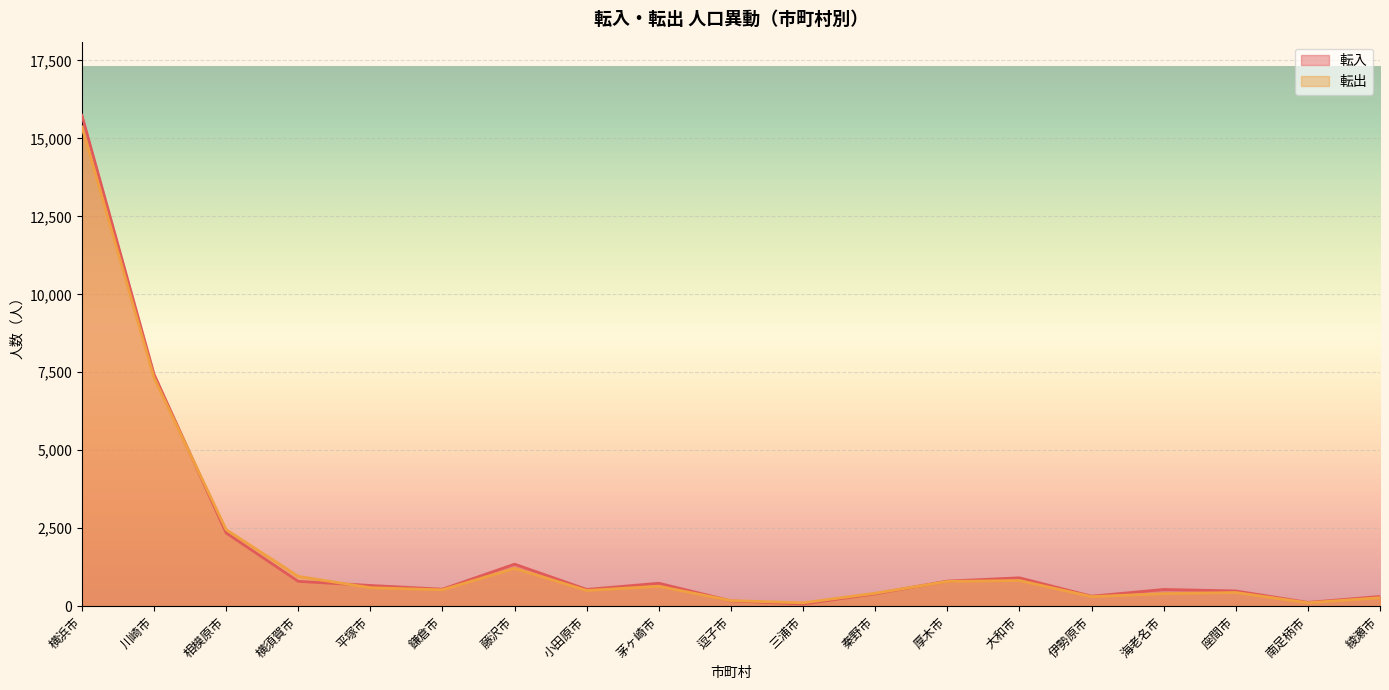

Where is the first local minimum for 転入?

鎌倉市